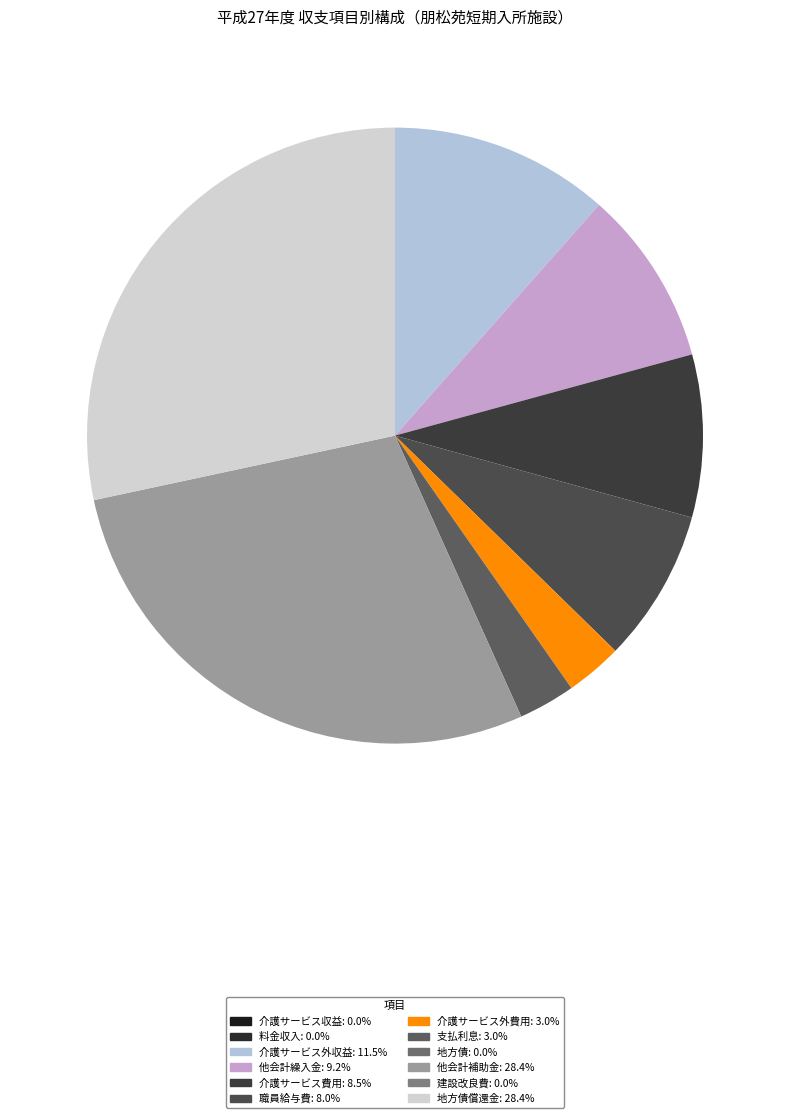

Which slice is the largest?

他会計補助金